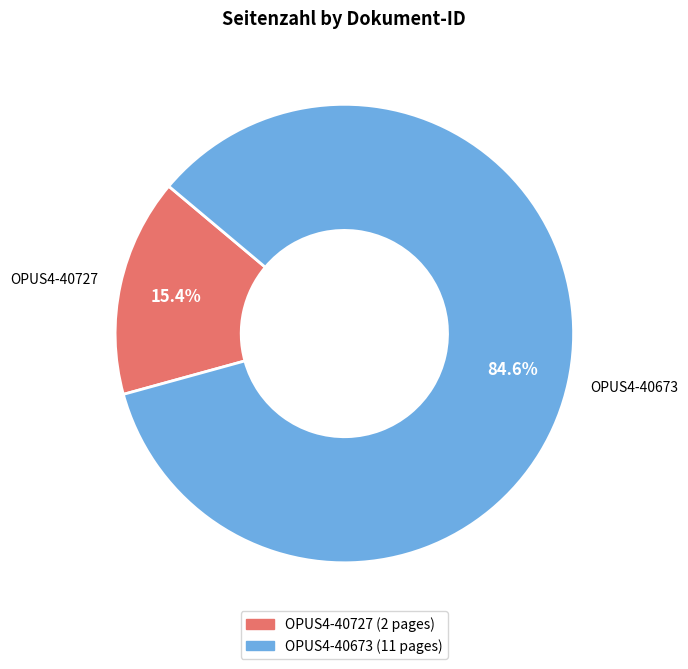

Is the sum of OPUS4-40673 and OPUS4-40727 greater than half?

Yes